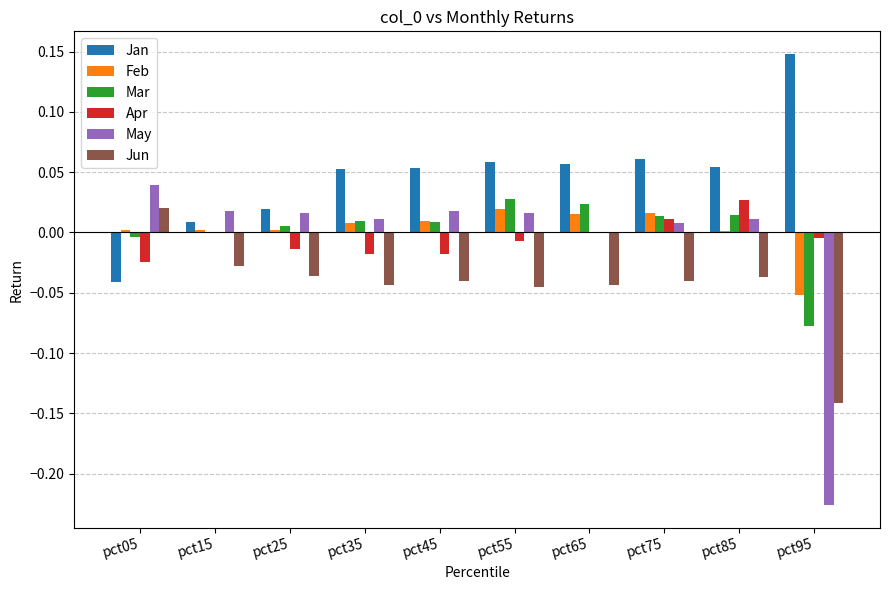

The value of Feb at pct85 is 0.0. True or false?

True